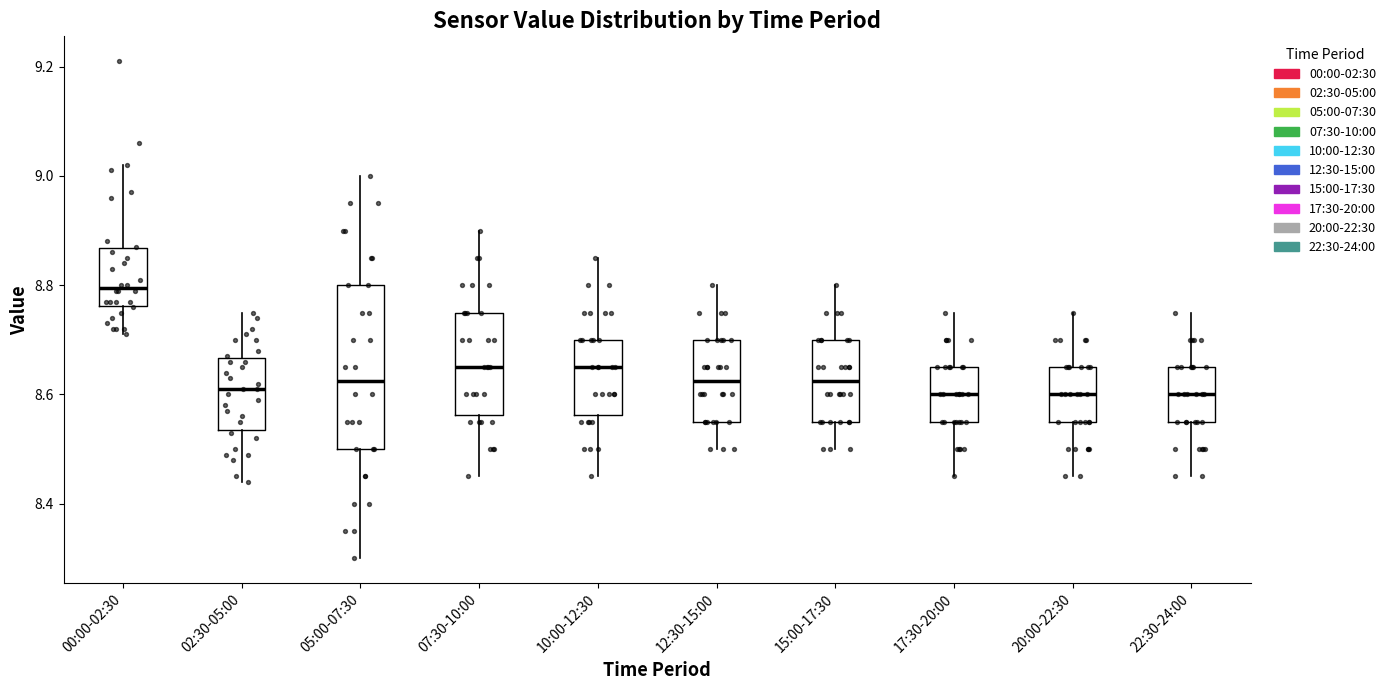

Reading left to right, transcribe this box plot: for each box, give where its median line is, the range the box spans, and where its two whiskers end, as read against the y-axis. The values are not printed on the chart, so give them approximately, as read against the axis.

00:00-02:30: median 8.80, box 8.76 to 8.86, whiskers 8.72 to 9.02
02:30-05:00: median 8.62, box 8.54 to 8.66, whiskers 8.44 to 8.76
05:00-07:30: median 8.62, box 8.50 to 8.80, whiskers 8.30 to 9.00
07:30-10:00: median 8.66, box 8.56 to 8.76, whiskers 8.46 to 8.90
10:00-12:30: median 8.66, box 8.56 to 8.70, whiskers 8.46 to 8.86
12:30-15:00: median 8.62, box 8.56 to 8.70, whiskers 8.50 to 8.80
15:00-17:30: median 8.62, box 8.56 to 8.70, whiskers 8.50 to 8.80
17:30-20:00: median 8.60, box 8.56 to 8.66, whiskers 8.46 to 8.76
20:00-22:30: median 8.60, box 8.56 to 8.66, whiskers 8.46 to 8.76
22:30-24:00: median 8.60, box 8.56 to 8.66, whiskers 8.46 to 8.76